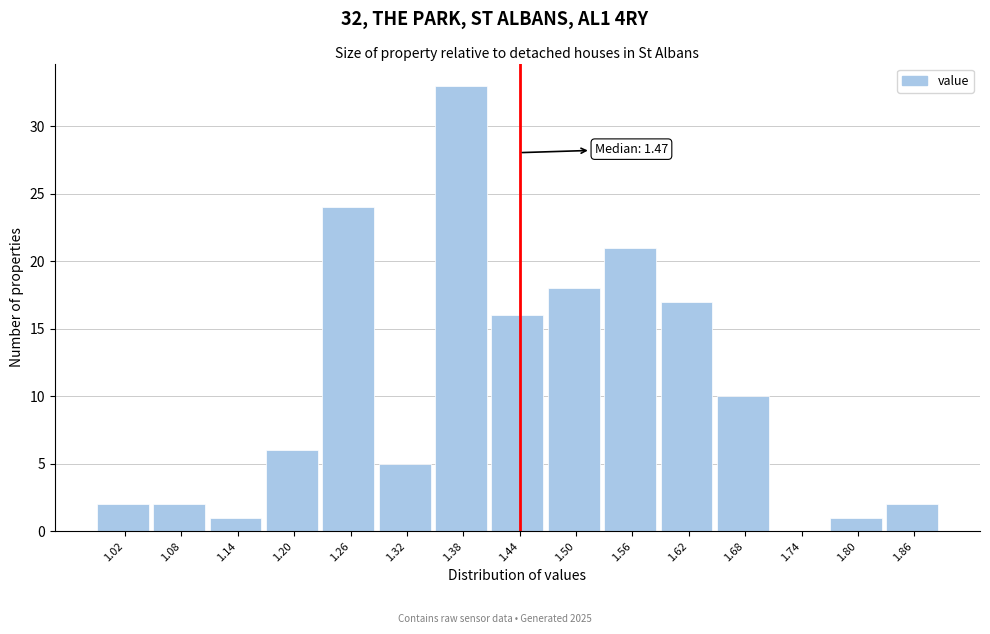

Reading right to left, extract all data points from this chart.

1.86=2	1.80=1	1.74=0	1.68=10	1.62=17	1.56=21	1.50=18	1.44=16	1.38=33	1.32=5	1.26=24	1.20=6	1.14=1	1.08=2	1.02=2